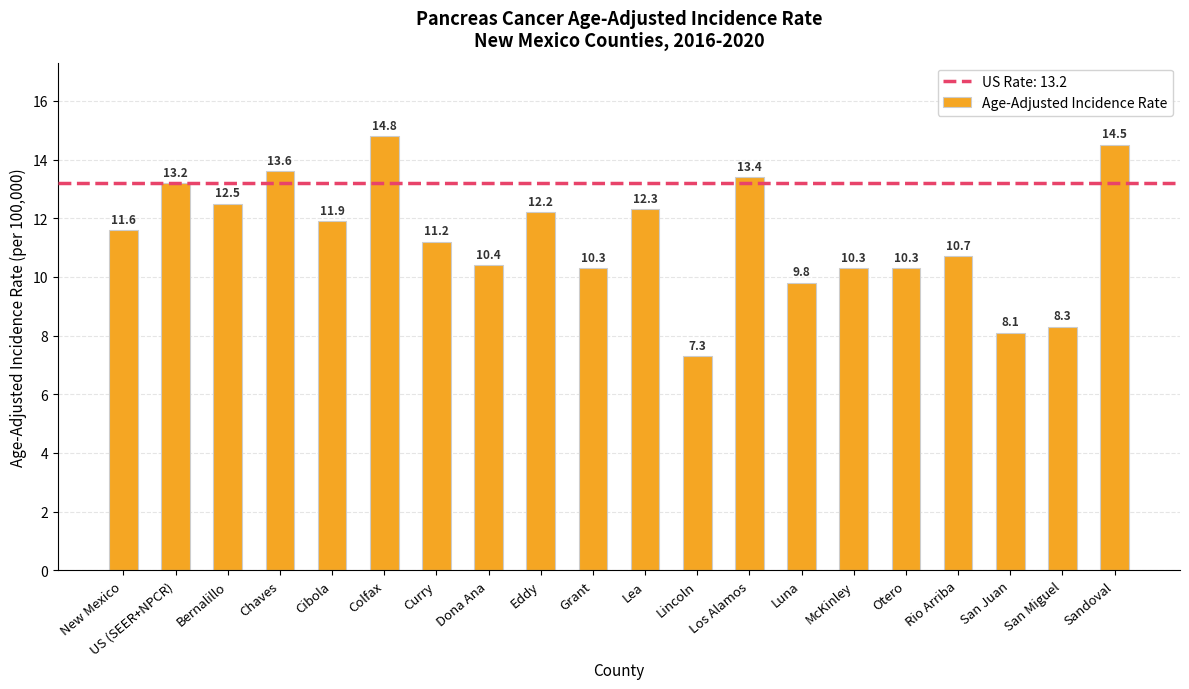

At which label does the data first exceed 11?

New Mexico